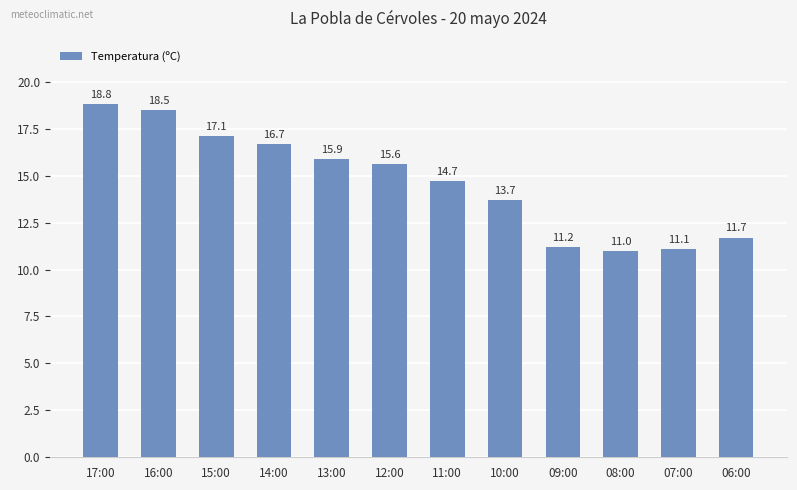

What is the difference between the maximum and minimum values?

7.8